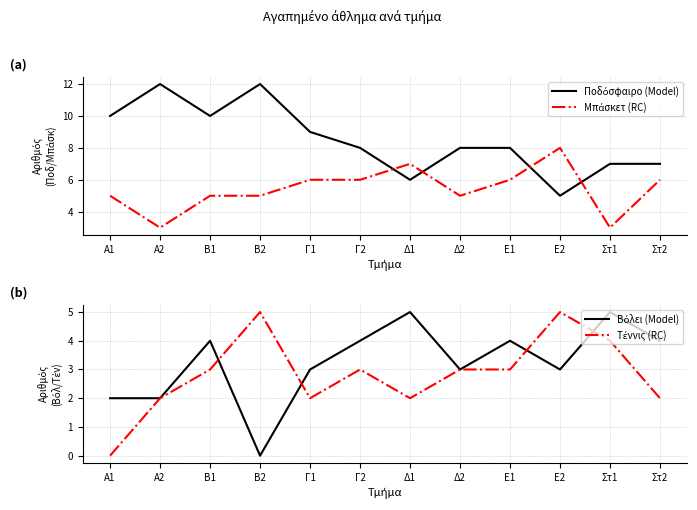

What value does the Βόλει (Model) series have at A2?

2